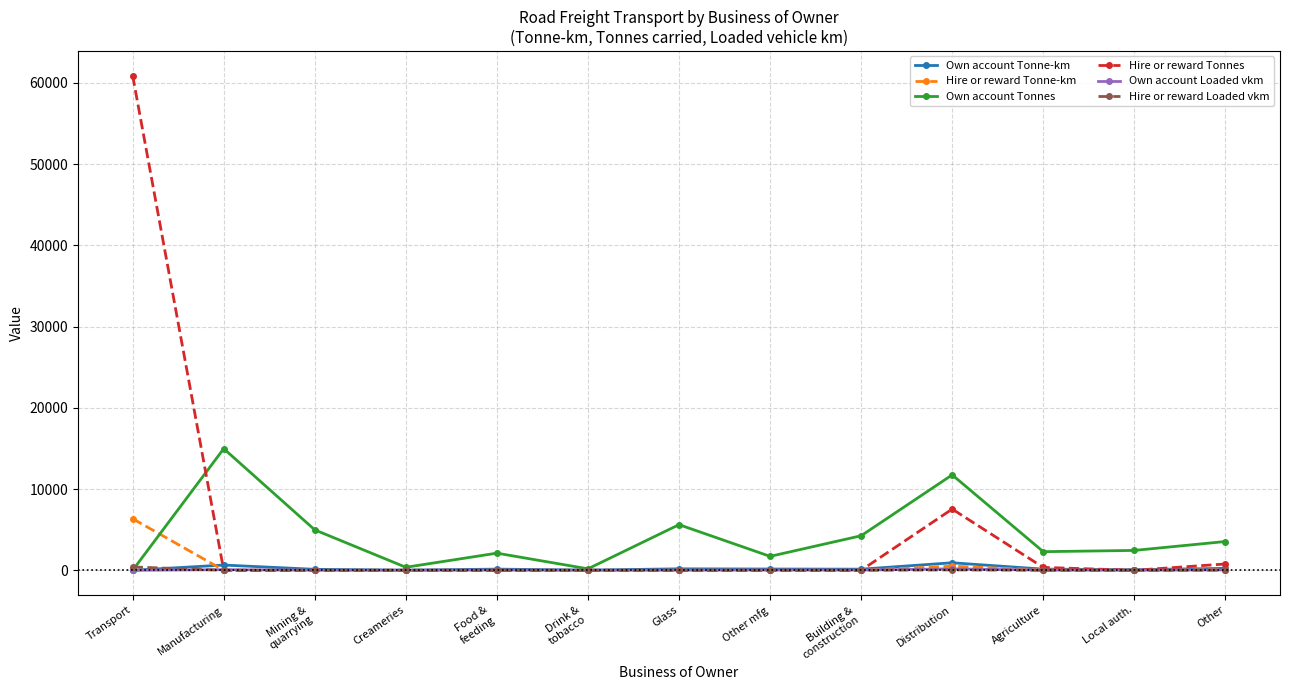

Is it true that Own account Tonnes equals 15585 at Distribution?

False